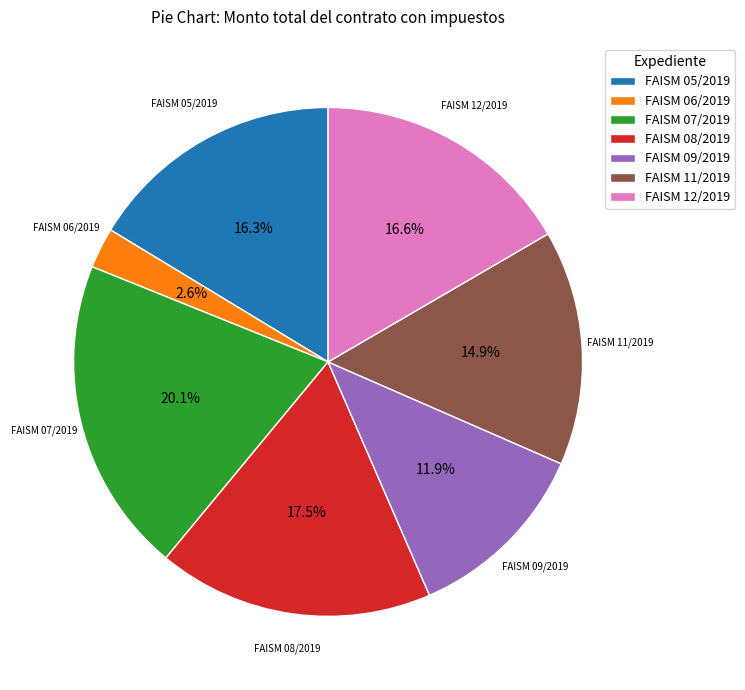

Which category has the smallest portion of the pie?

FAISM 06/2019